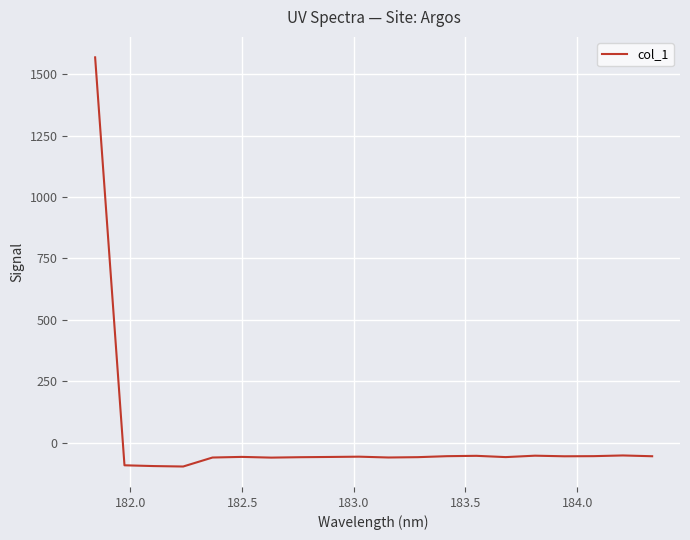

What is the smallest value displayed?

-97.6